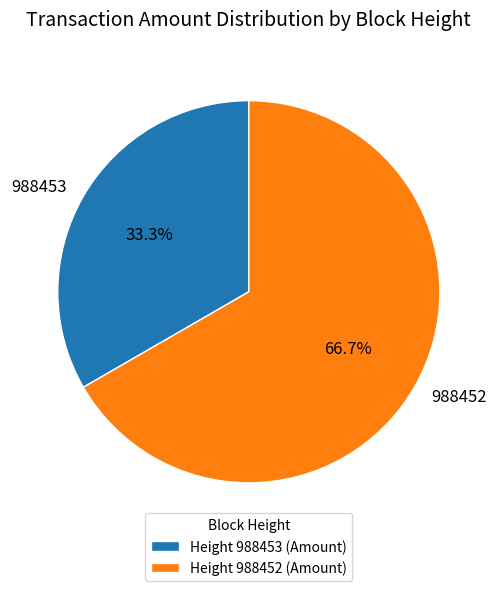

Count the number of slices in the pie.

2